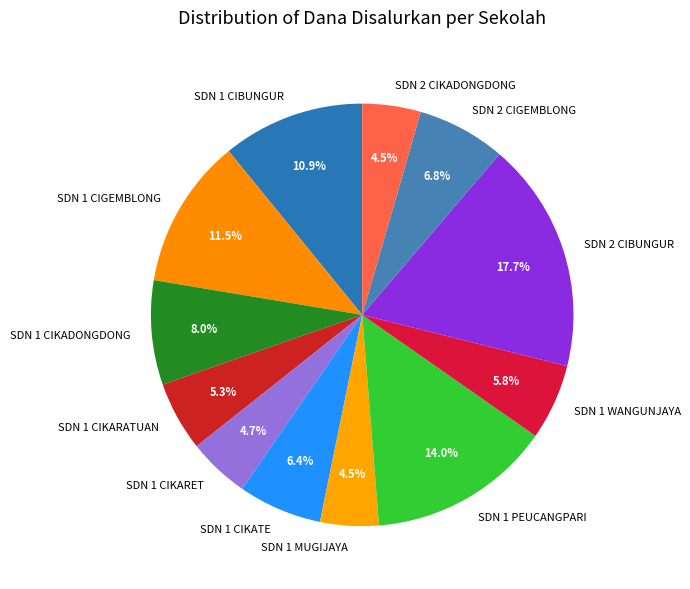

Does any single category account for the majority?

No